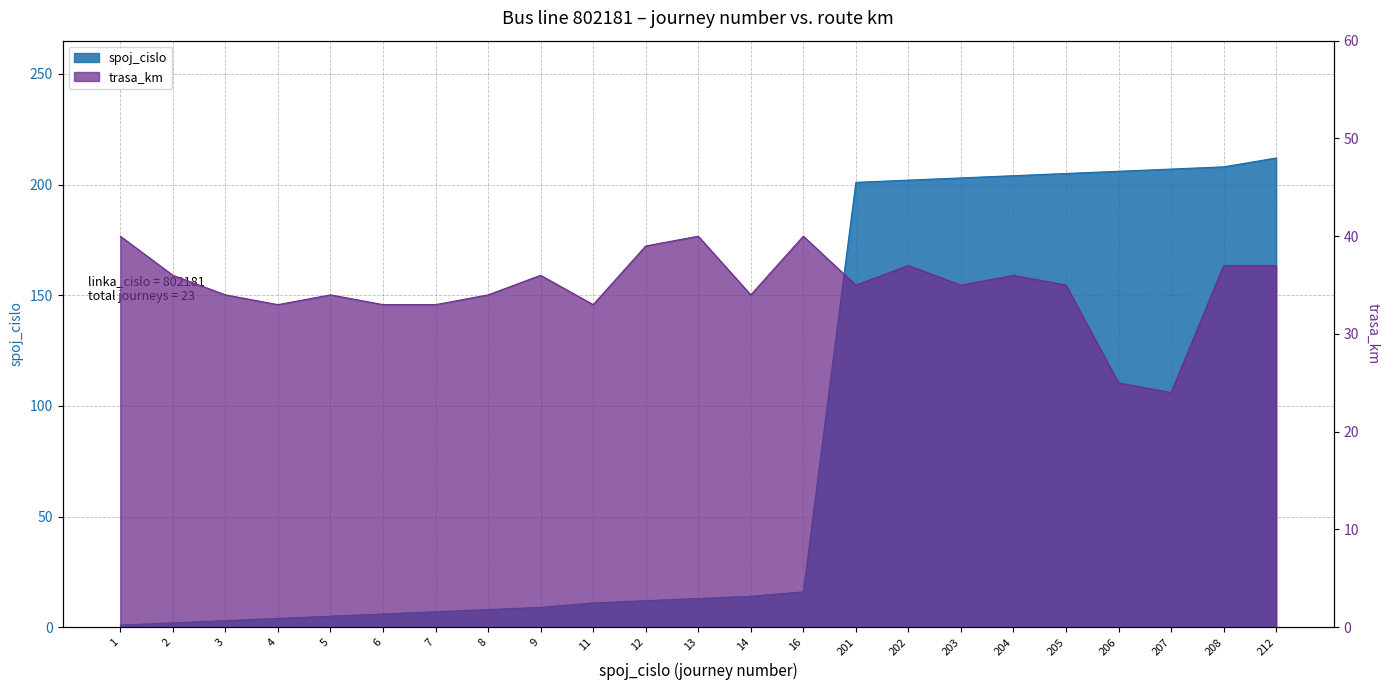

At how many categories does at least one series exceed 82?

9